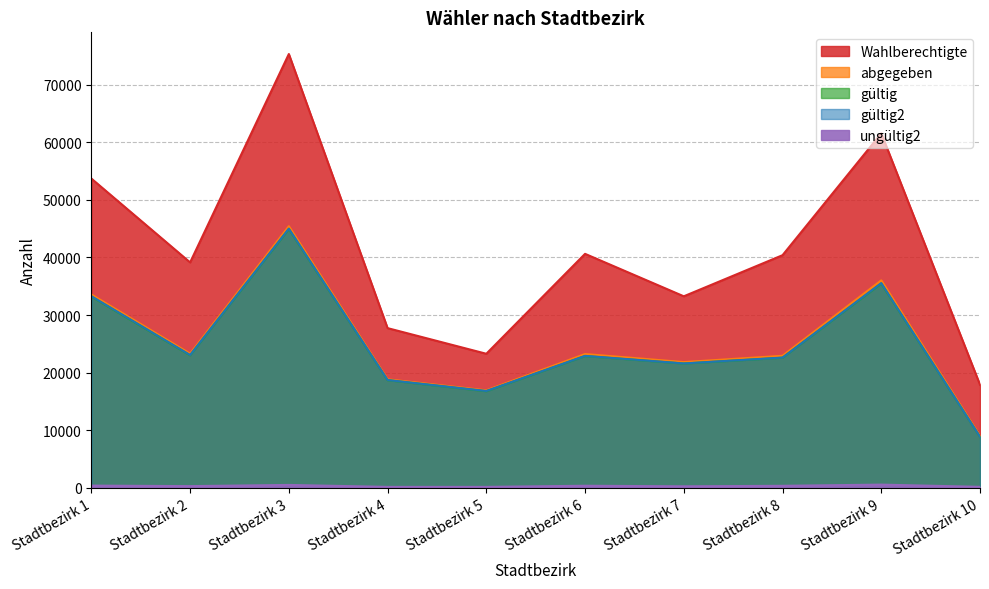

Is it true that gültig equals 18686 at Stadtbezirk 4?

True